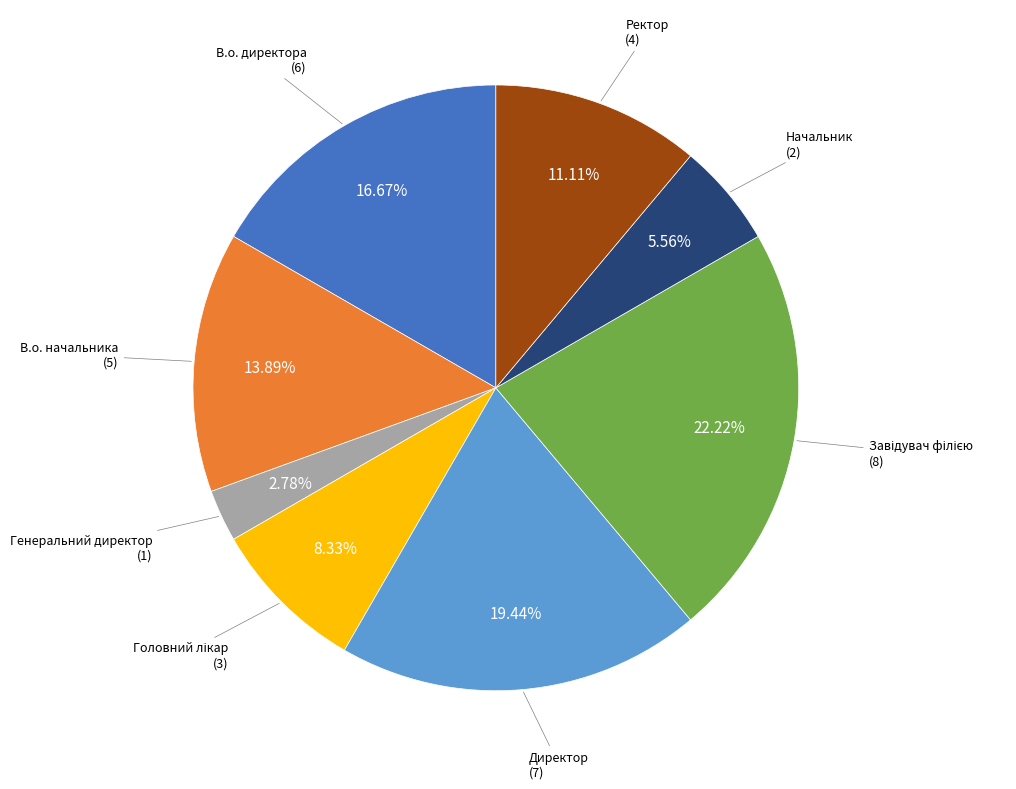

Which category has the smallest portion of the pie?

Генеральний директор